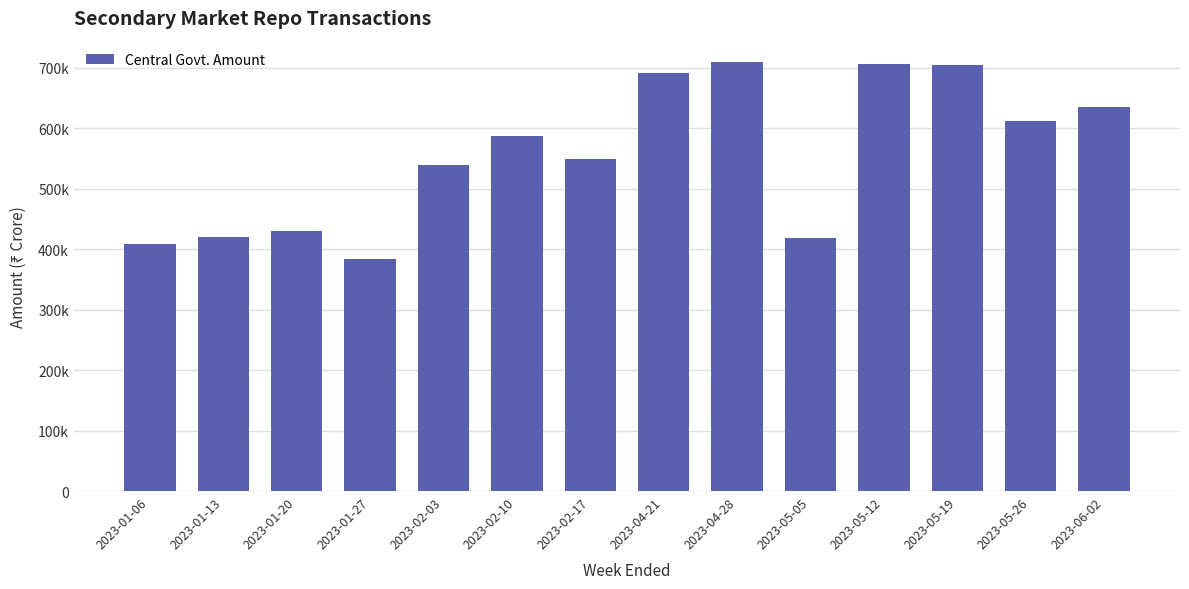

At which label does the data first exceed 586854?

2023-04-21